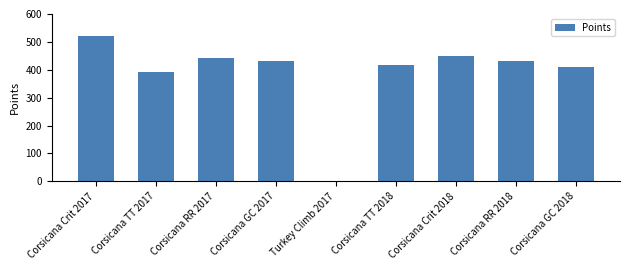

What is the greatest value displayed?

522.3